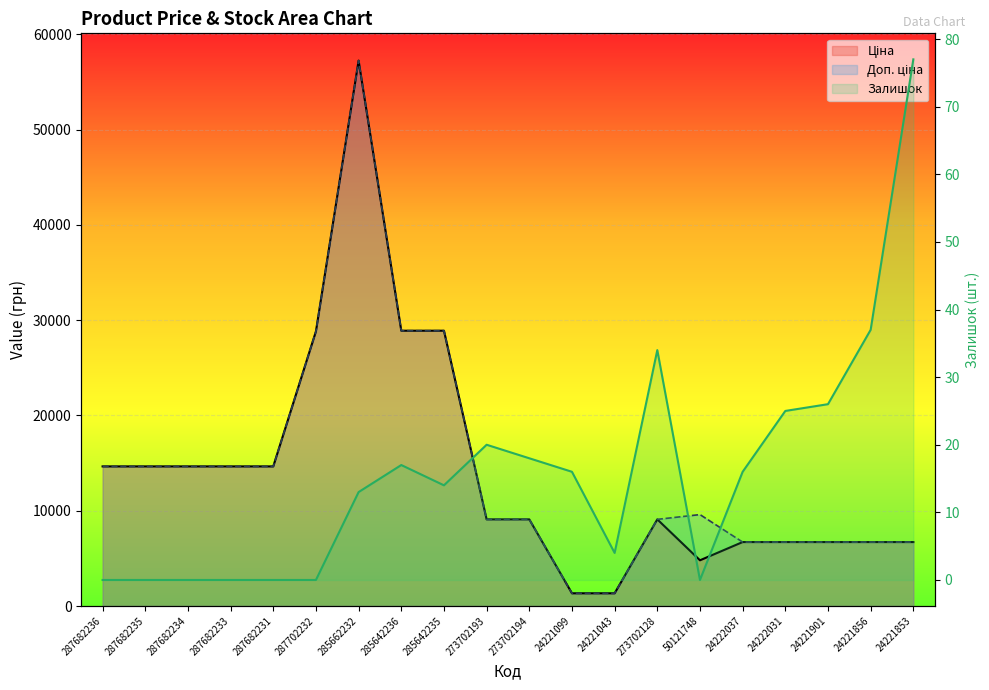

What is the value of the Залишок point at the 9th from the left?

14.0